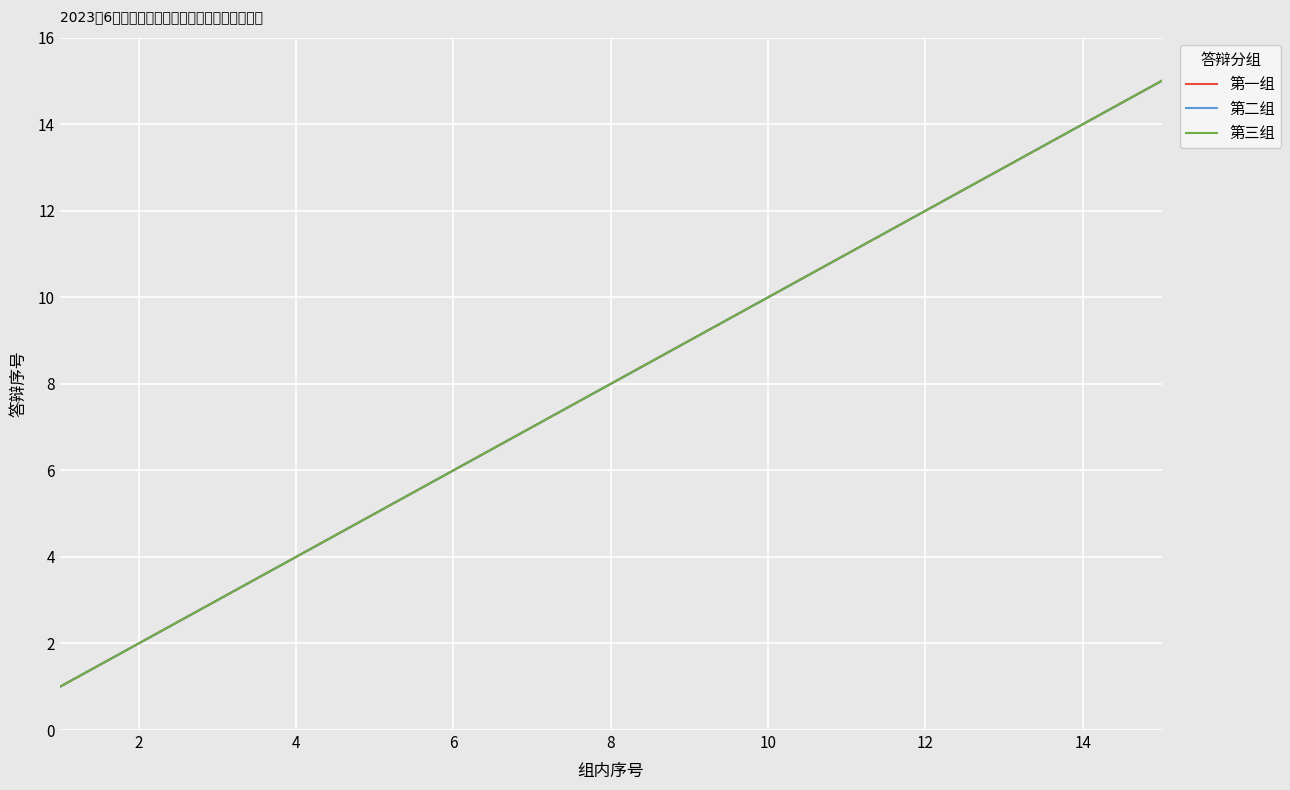

Reading left to right, extract all data points from this chart.

第一组: 1	2	3	4	5	6	7	8	9	10	11	12	13	14	15
第二组: 1	2	3	4	5	6	7	8	9	10	11	12	13	14	15
第三组: 1	2	3	4	5	6	7	8	9	10	11	12	13	14	15